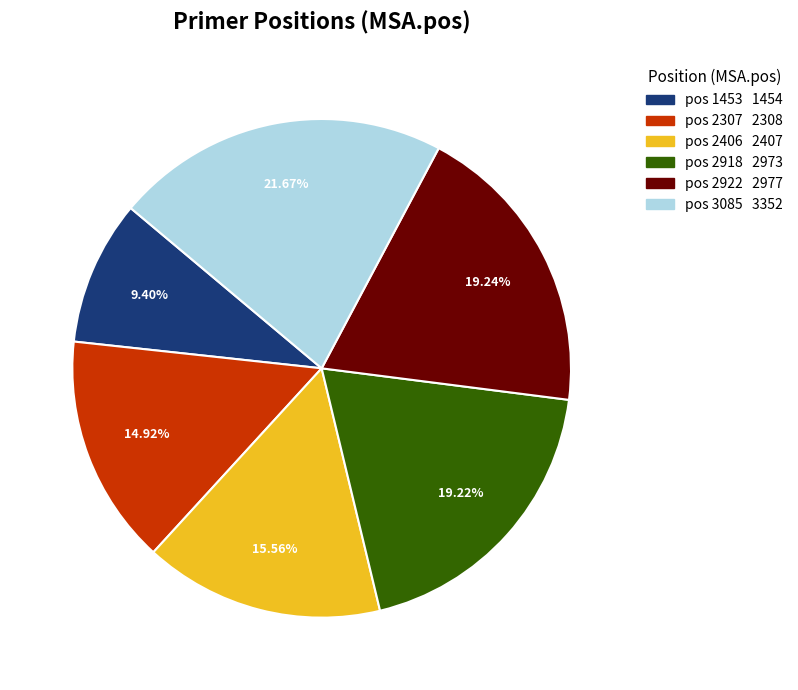

Is there any slice that represents more than half of the pie?

No